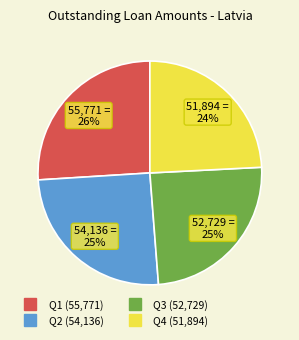

To the nearest percent, what is the average slice percentage?

25%